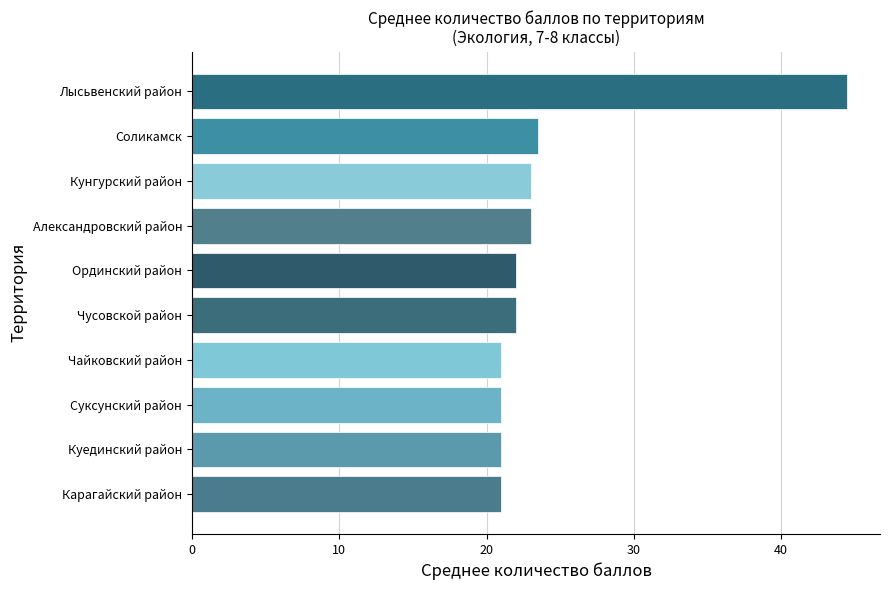

Approximately how many times larger is the value at Соликамск compared to Ординский район?

1.1